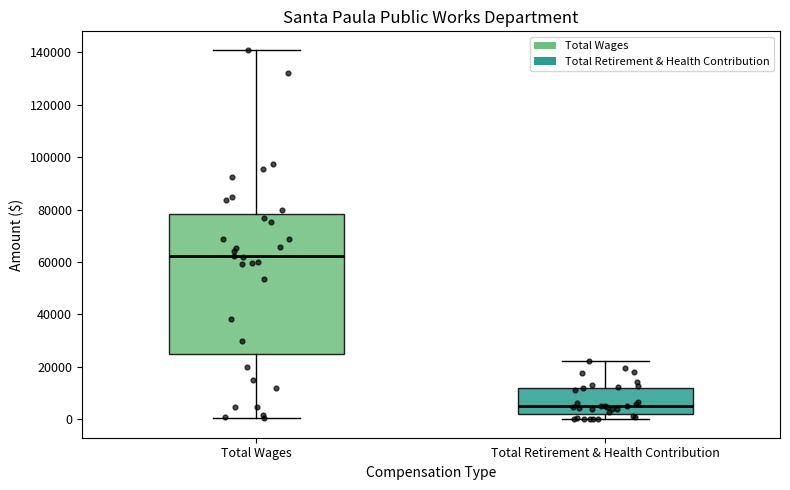

Which box's median line is the highest?

Total Wages